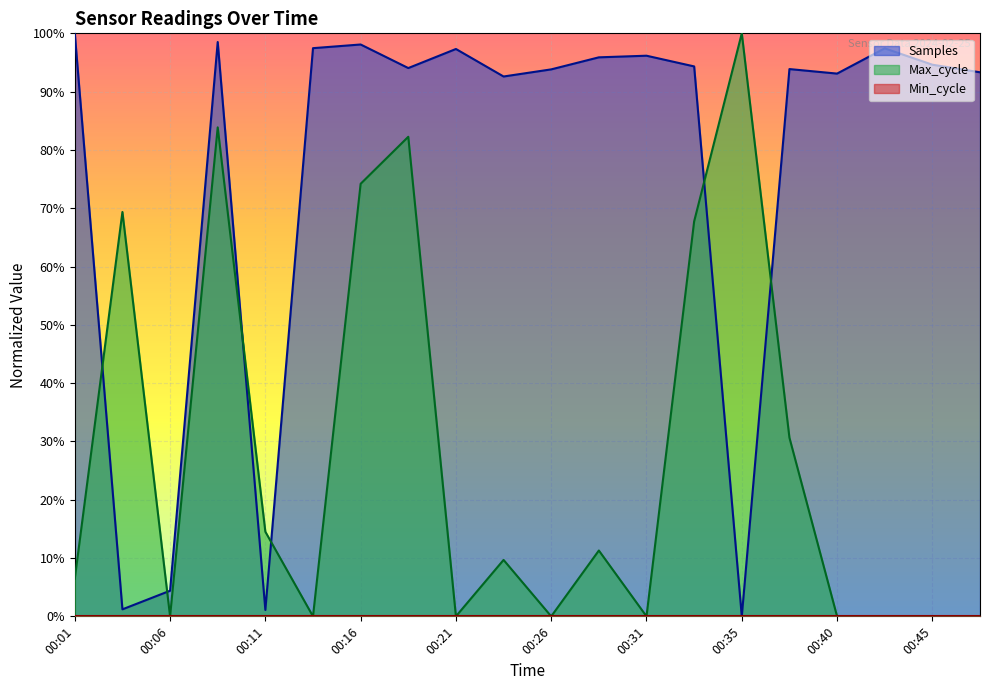

Does the chart display data point markers on the line(s)?

No